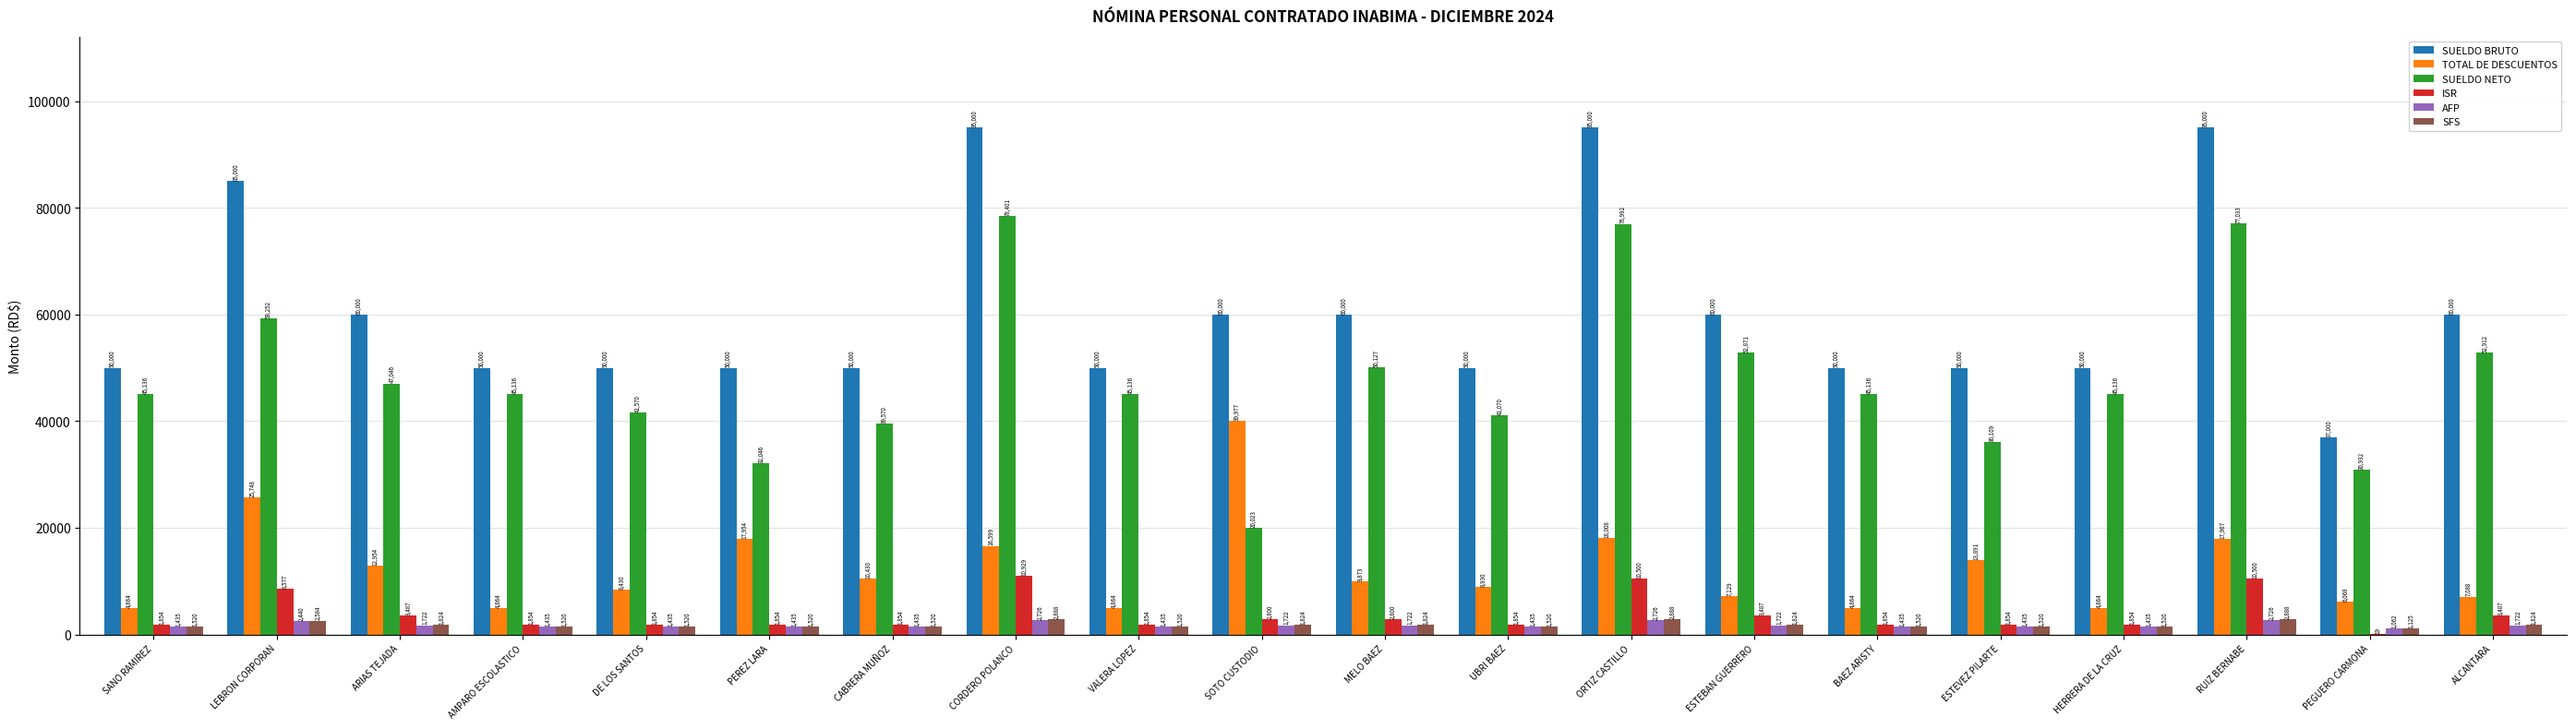

What is the maximum value for SUELDO BRUTO?

95000.0